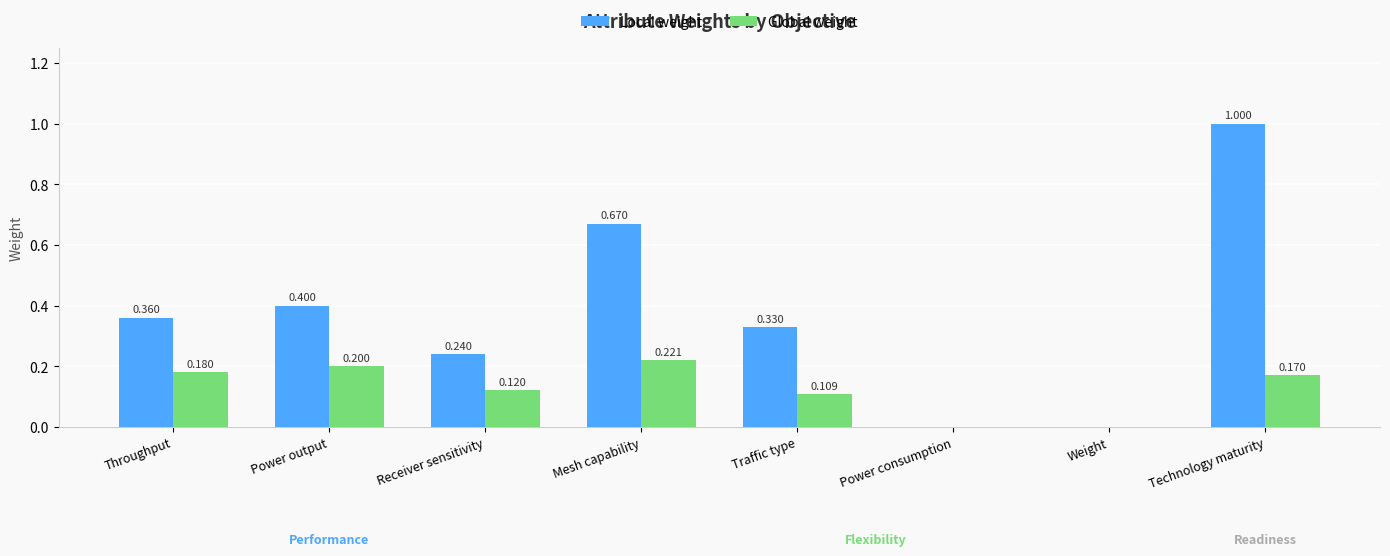

Which category has the highest value in the Local weight series?

Technology maturity